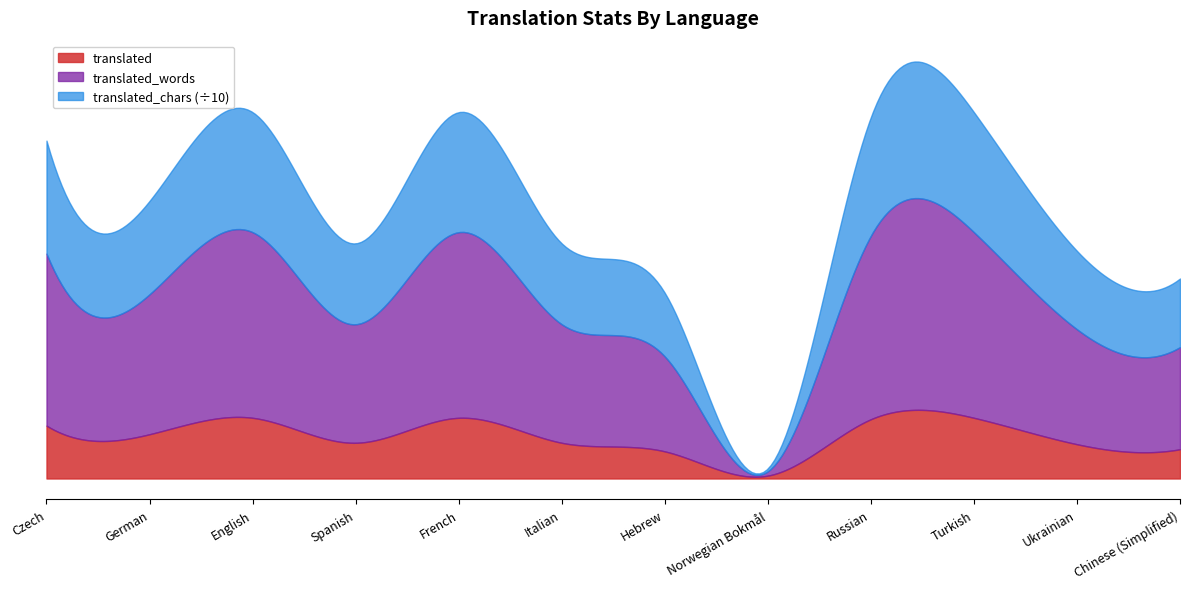

Is it true that translated equals 25 at Czech?

False